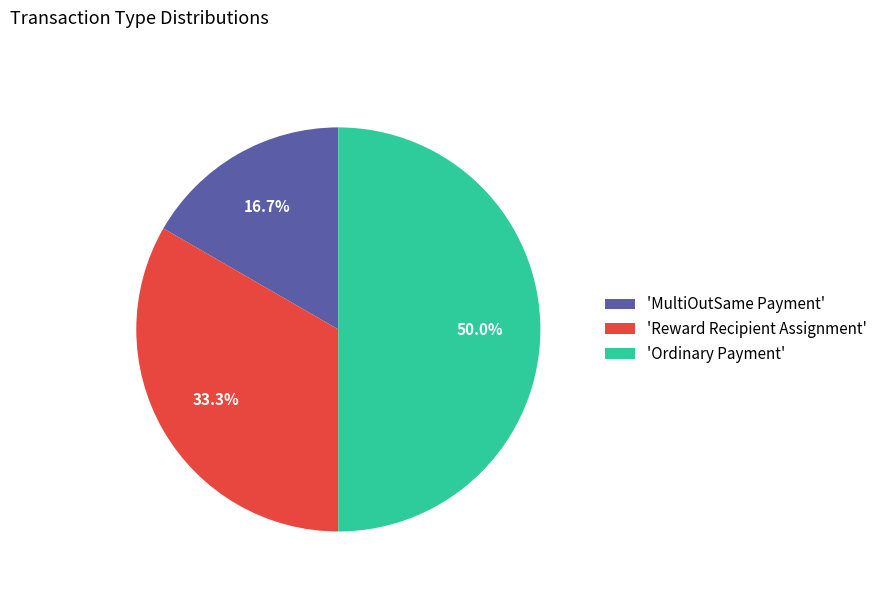

Does 'Reward Recipient Assignment' account for over 50% of the chart?

No